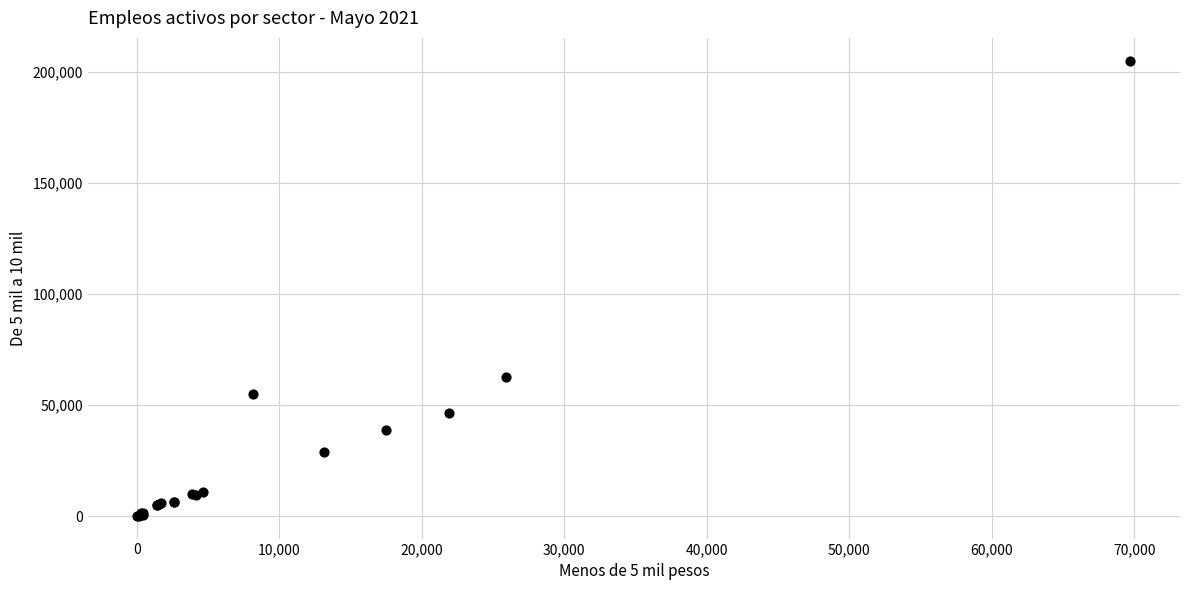

What Y value in the scatter plot is closest to 102562?

62851